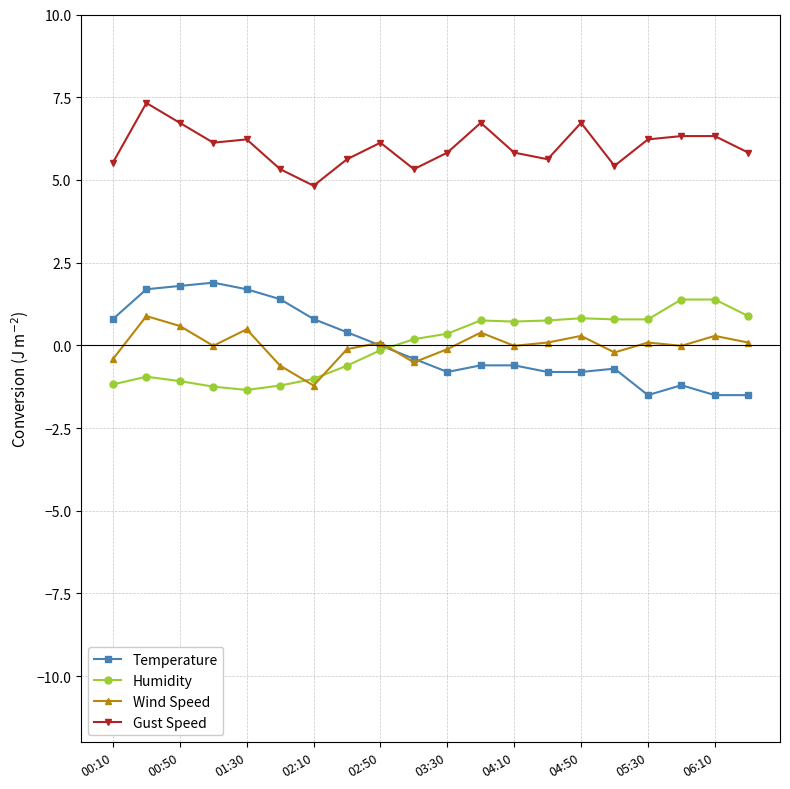

Which series has the largest total across all categories?

Gust Speed